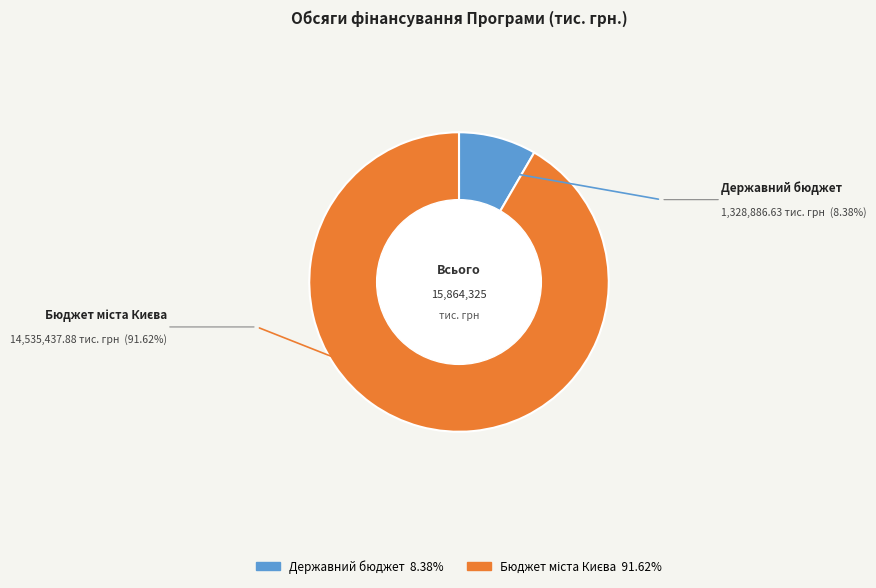

Count the number of slices in the pie.

2